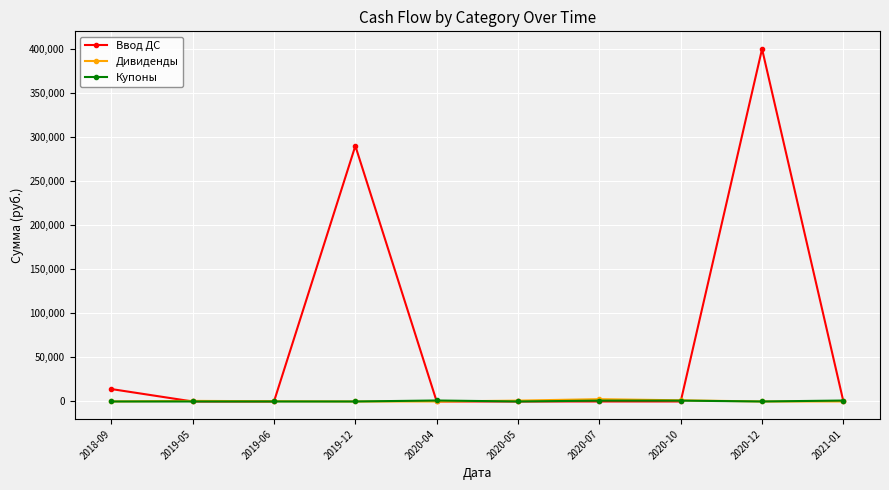

At how many categories does at least one series exceed 49867?

2